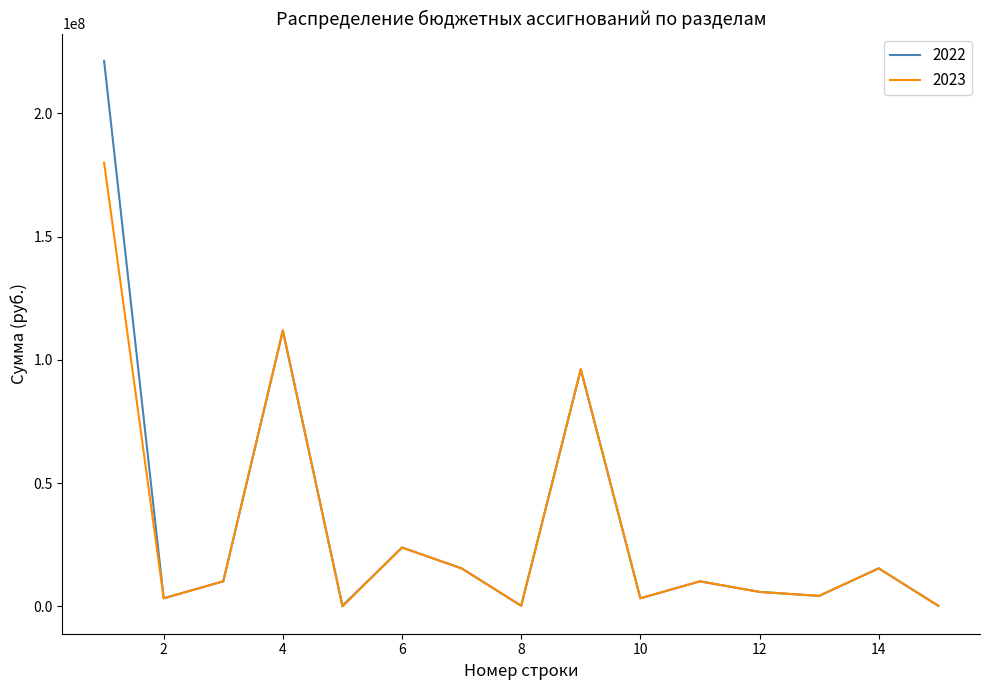

What are all the series names shown in the legend?

2022, 2023